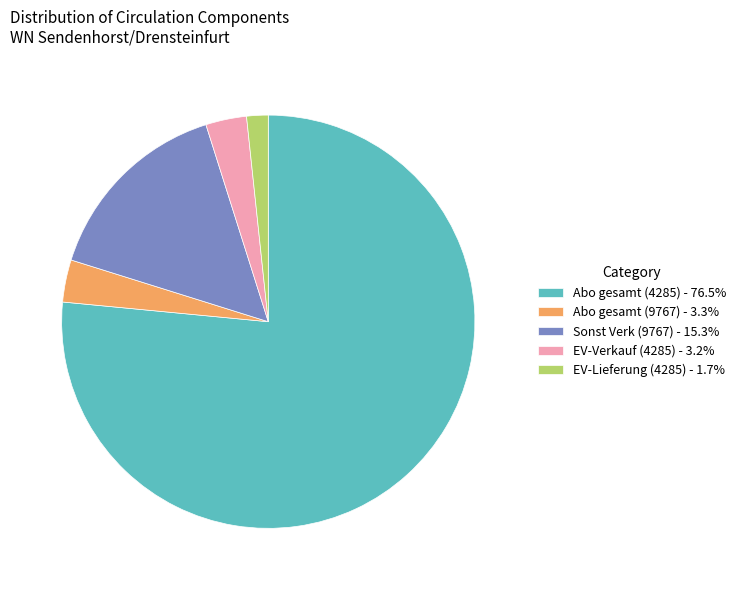

Is the sum of Sonst Verk (9767) - 15.3% and Abo gesamt (9767) - 3.3% greater than half?

No